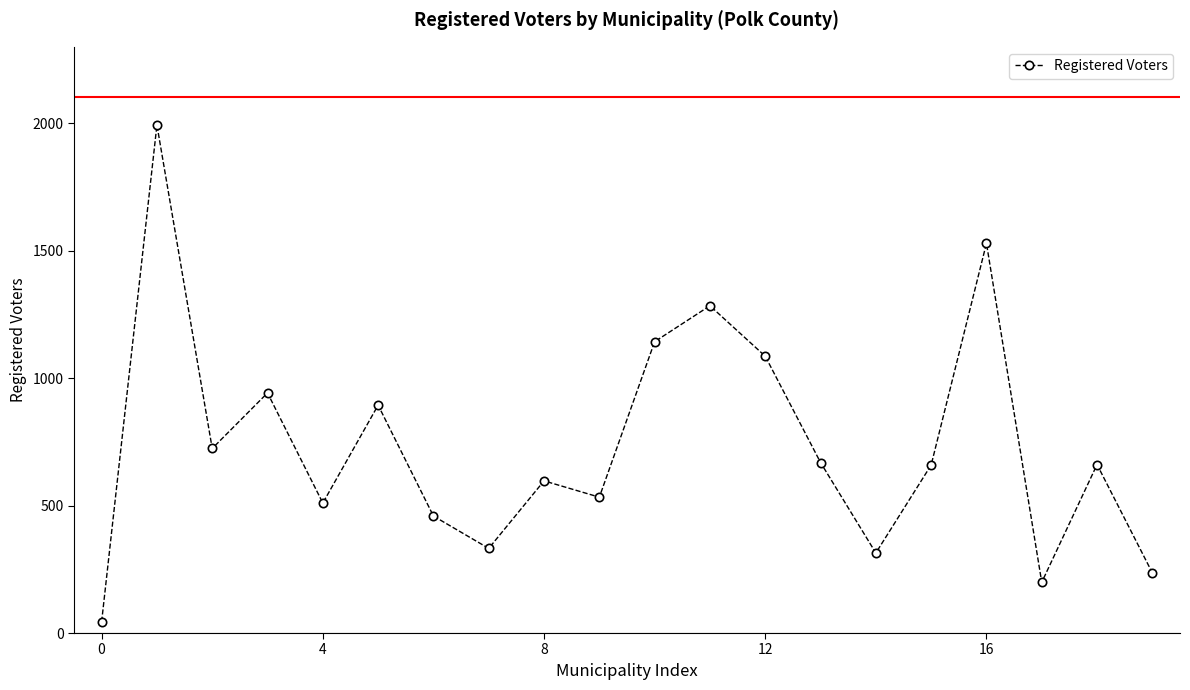

How many interior local peaks (higher than both neighbors) does the data have?

7